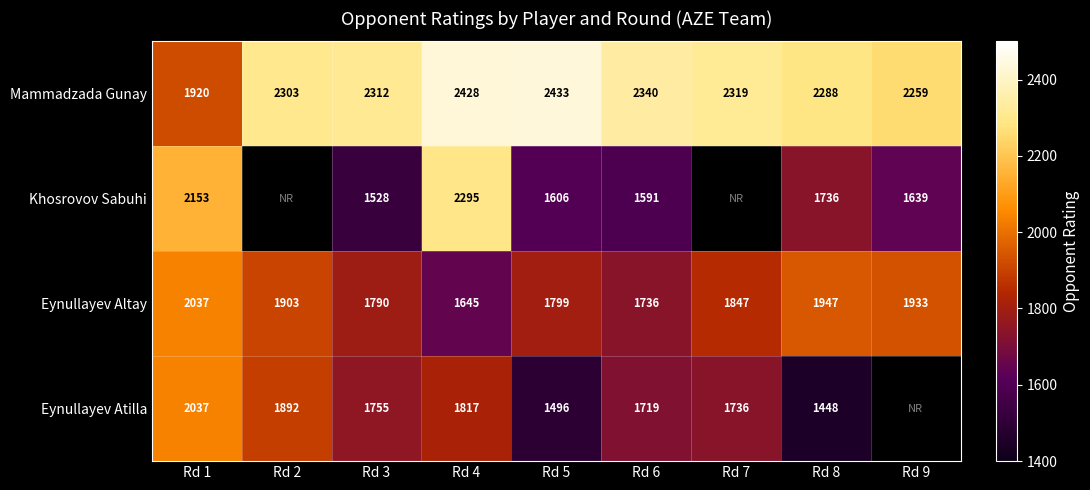

How many values in the Eynullayev Altay series are below 1847?

4